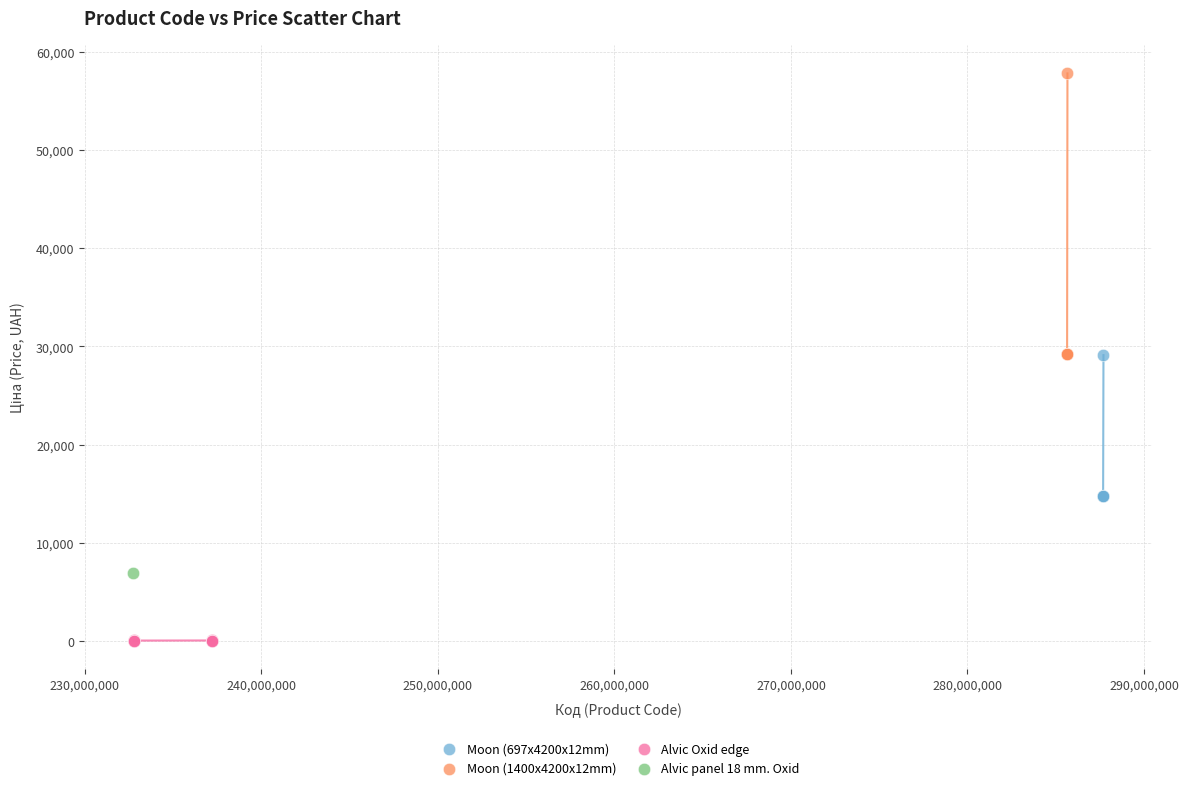

What are all the series names shown in the legend?

Moon (697x4200x12mm), Moon (1400x4200x12mm), Alvic Oxid edge, Alvic panel 18 mm. Oxid